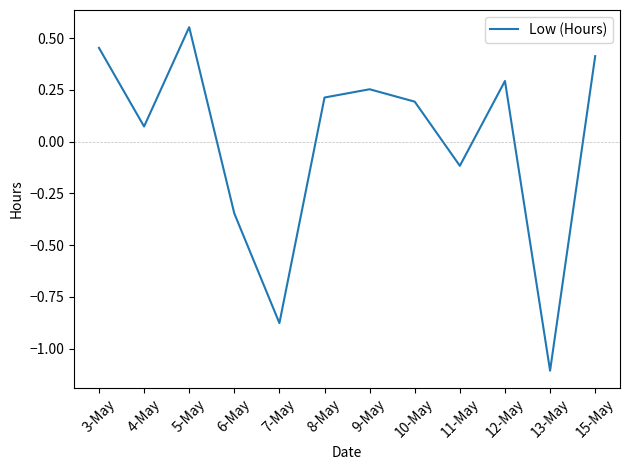

The chart shows a value of 0.2 at 10-May. True or false?

True